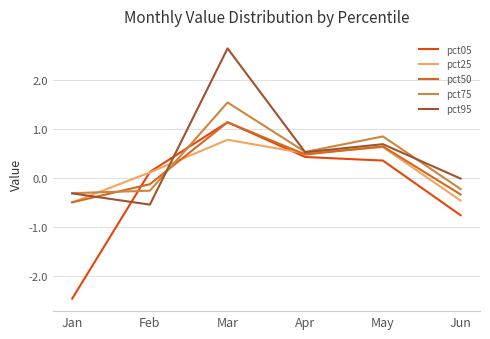

The pct50 series shows -0.6 at Jun. True or false?

False